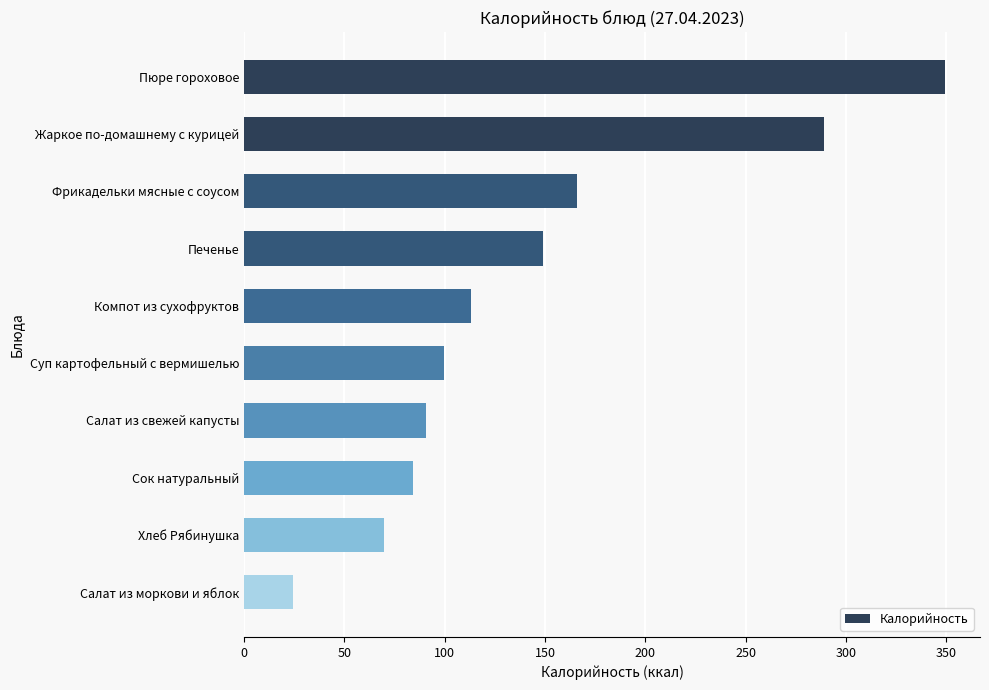

What is the average value?

143.5